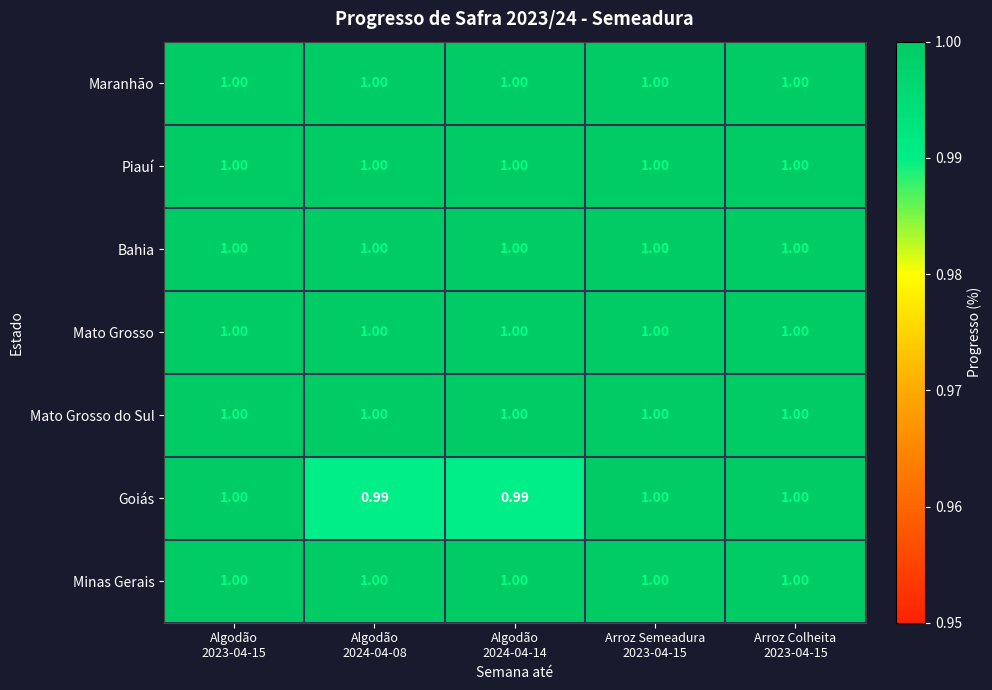

What is the total value across all series at Arroz Colheita
2023-04-15?

7.0